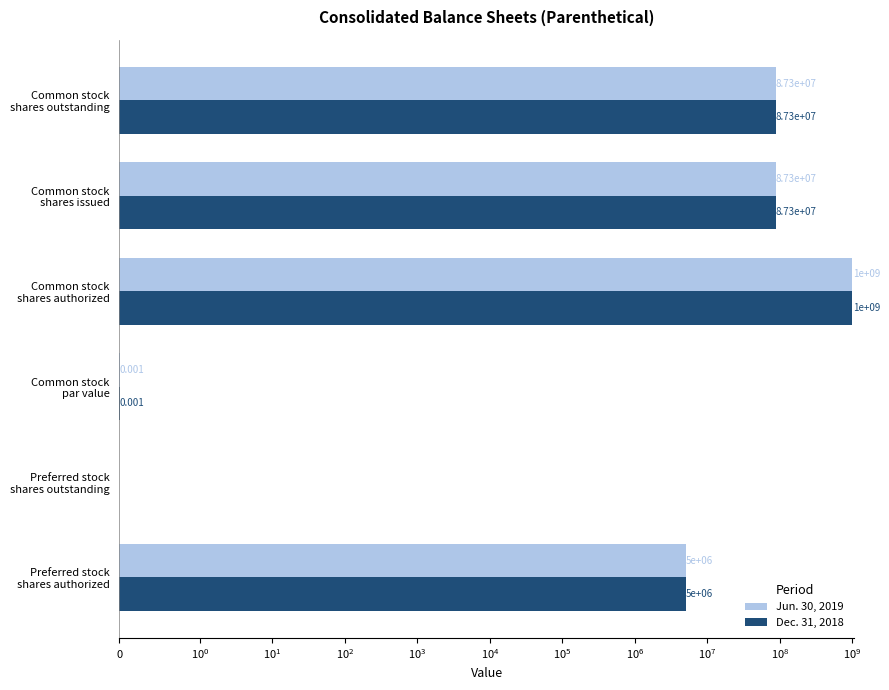

Are the bars grouped side by side (vs. stacked)?

Yes